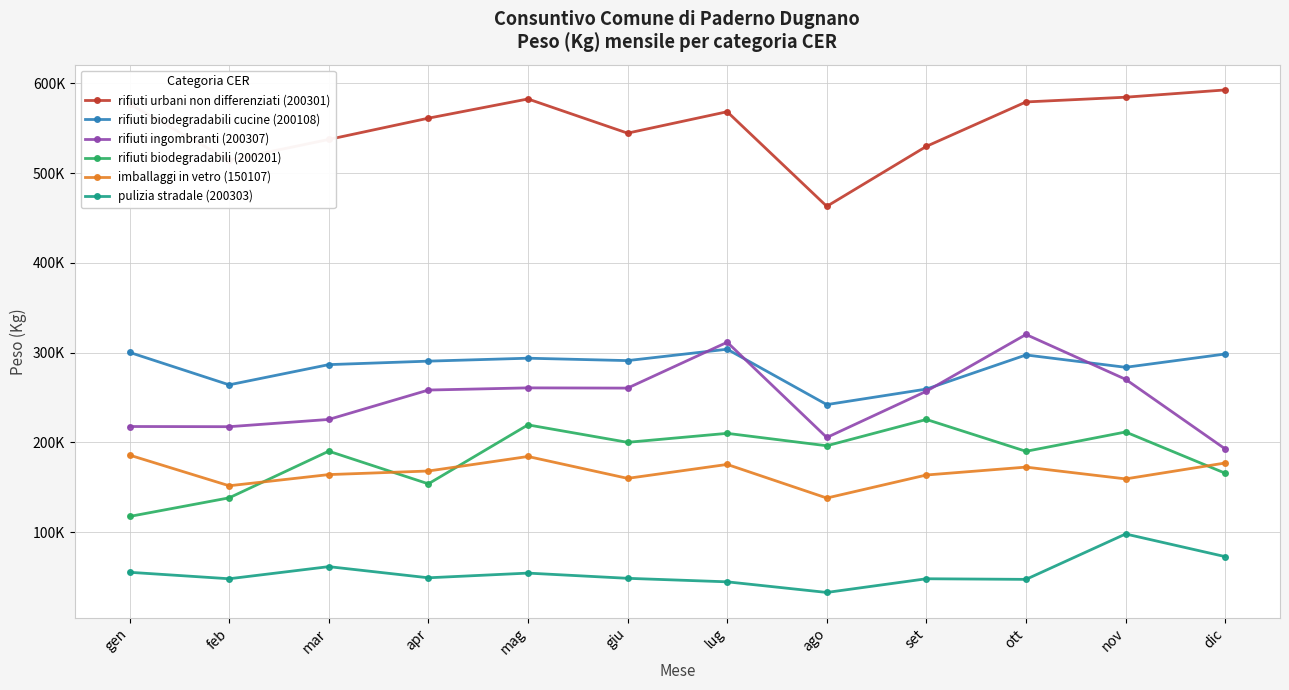

Rank the series at lug from highest to lowest value.

rifiuti urbani non differenziati (200301), rifiuti ingombranti (200307), rifiuti biodegradabili cucine (200108), rifiuti biodegradabili (200201), imballaggi in vetro (150107), pulizia stradale (200303)